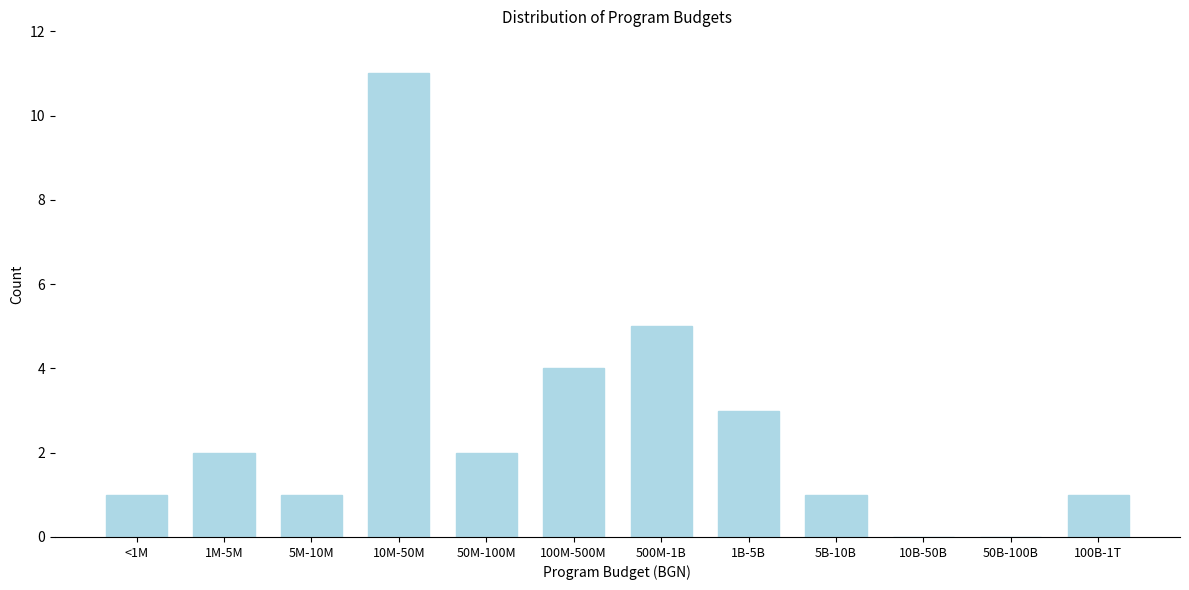

Reading right to left, what are all the values shown in this chart?

100B-1T=1	50B-100B=0	10B-50B=0	5B-10B=1	1B-5B=3	500M-1B=5	100M-500M=4	50M-100M=2	10M-50M=11	5M-10M=1	1M-5M=2	<1M=1